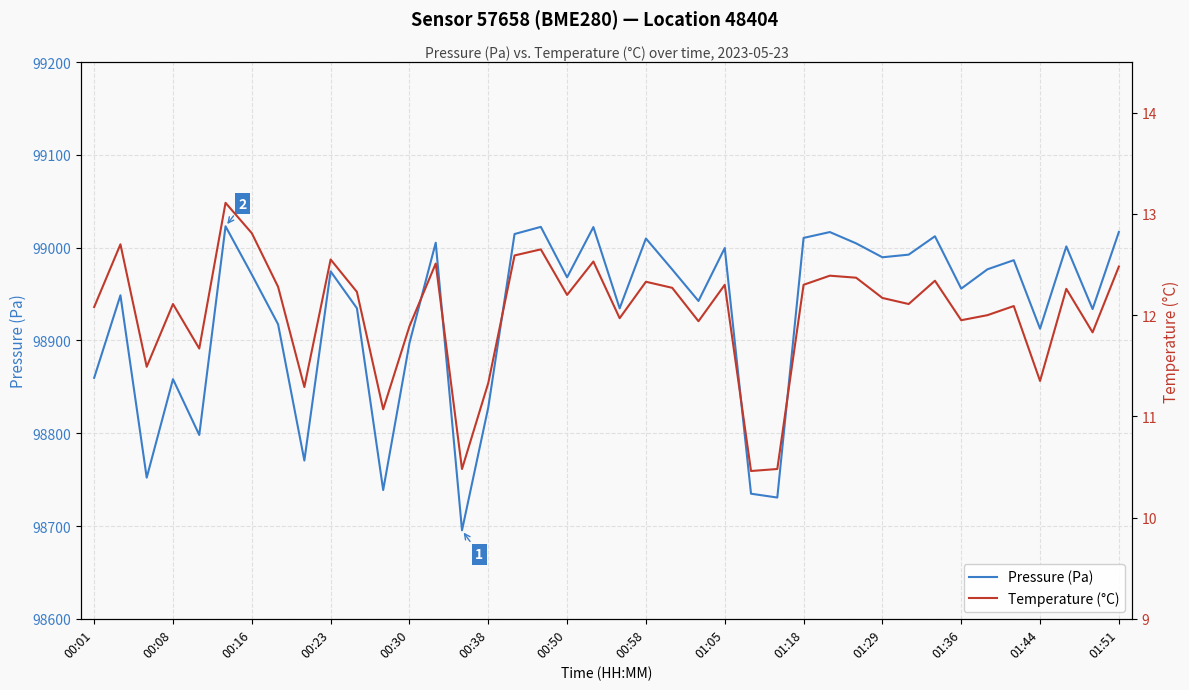

Is it true that Temperature (°C) equals 4.8 at 00:01?

False